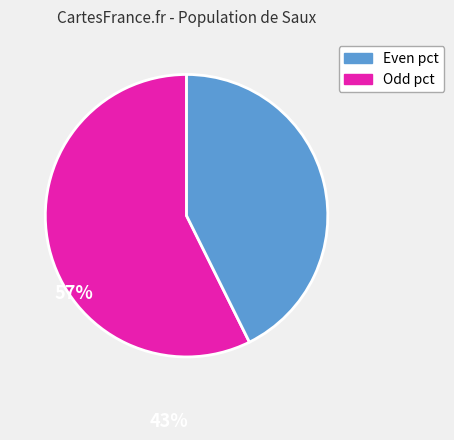

How many slices are in this pie chart?

2